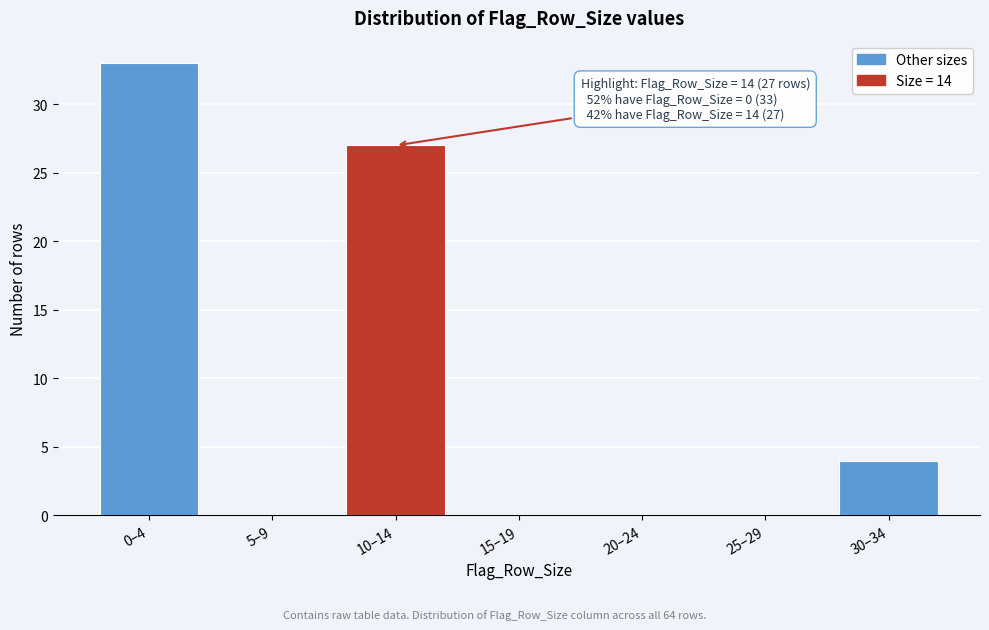

Reading right to left, transcribe all the data shown in this chart.

30–34=4	25–29=0	20–24=0	15–19=0	10–14=27	5–9=0	0–4=33